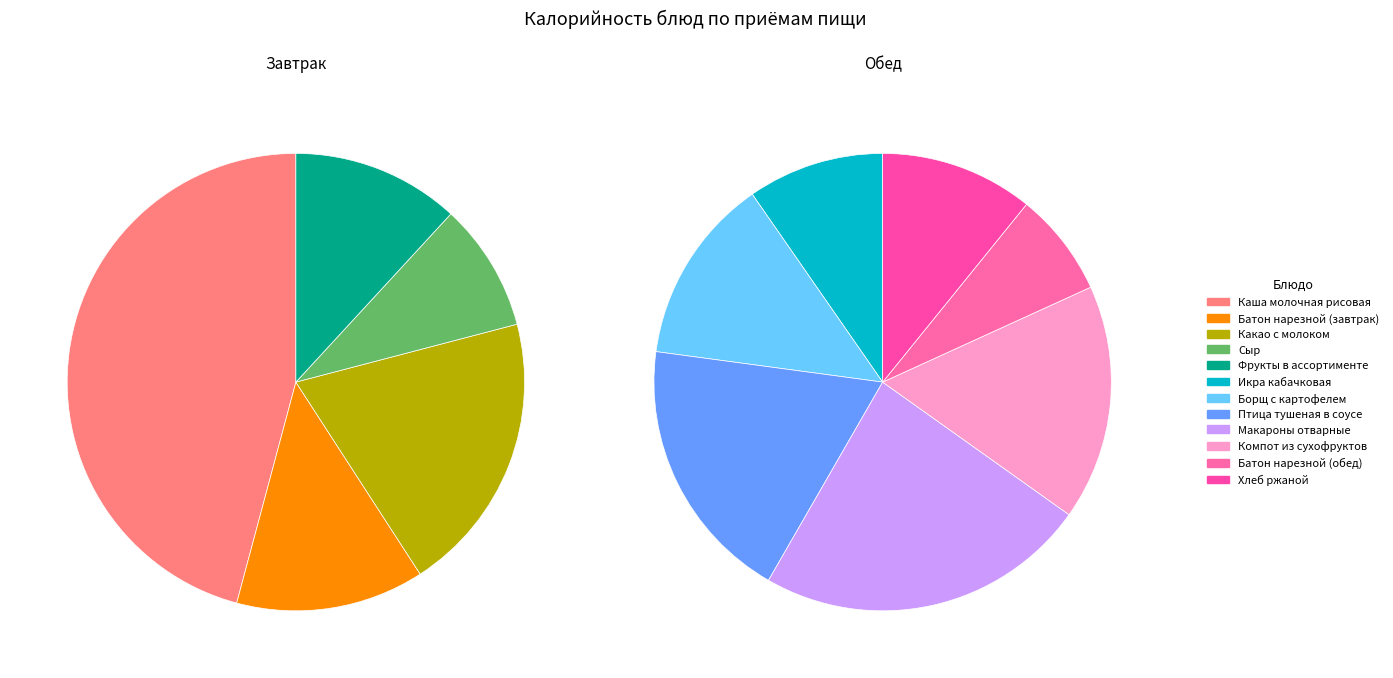

Between Каша молочная рисовая and Сыр, which is larger?

Каша молочная рисовая